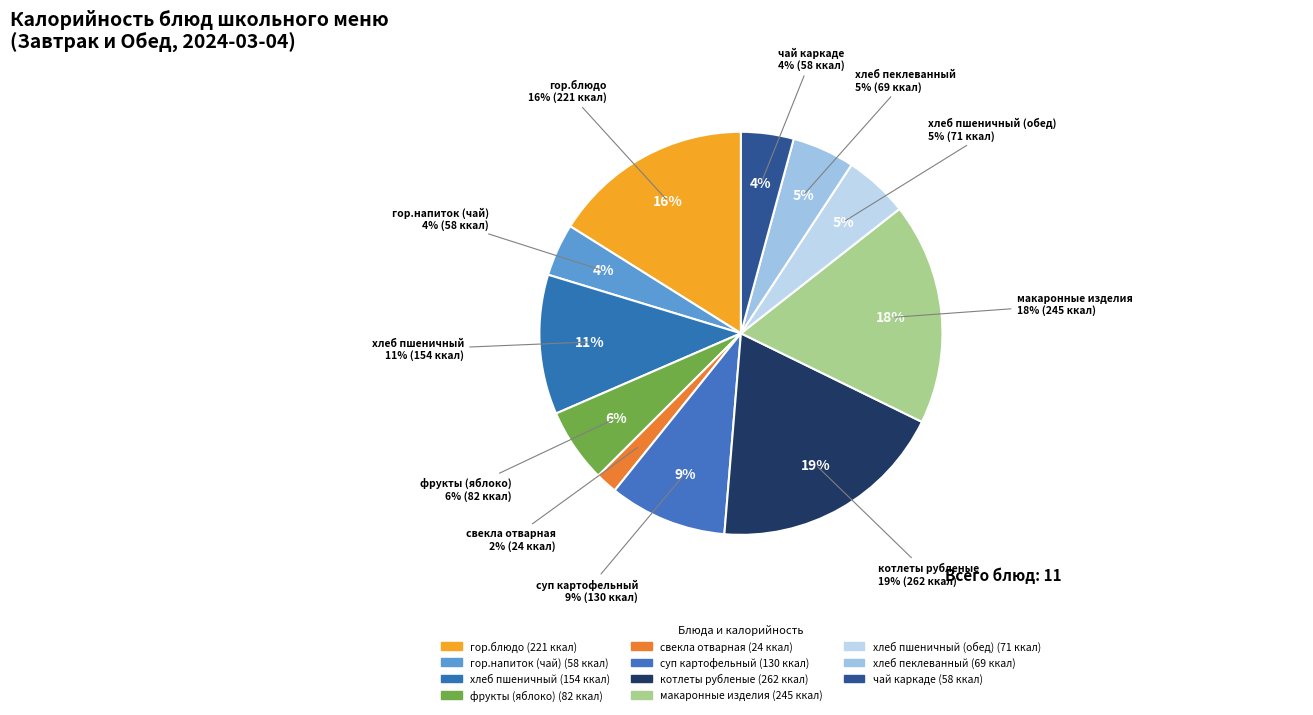

Count the number of slices in the pie.

11